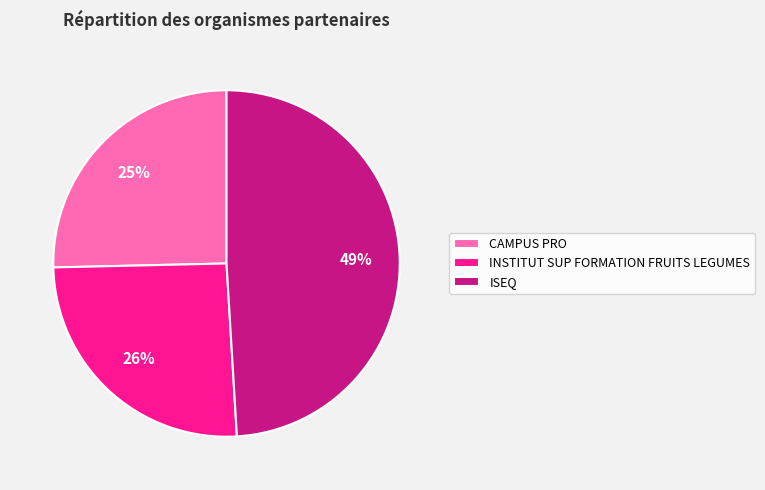

Combined, do CAMPUS PRO and ISEQ account for over 50%?

Yes